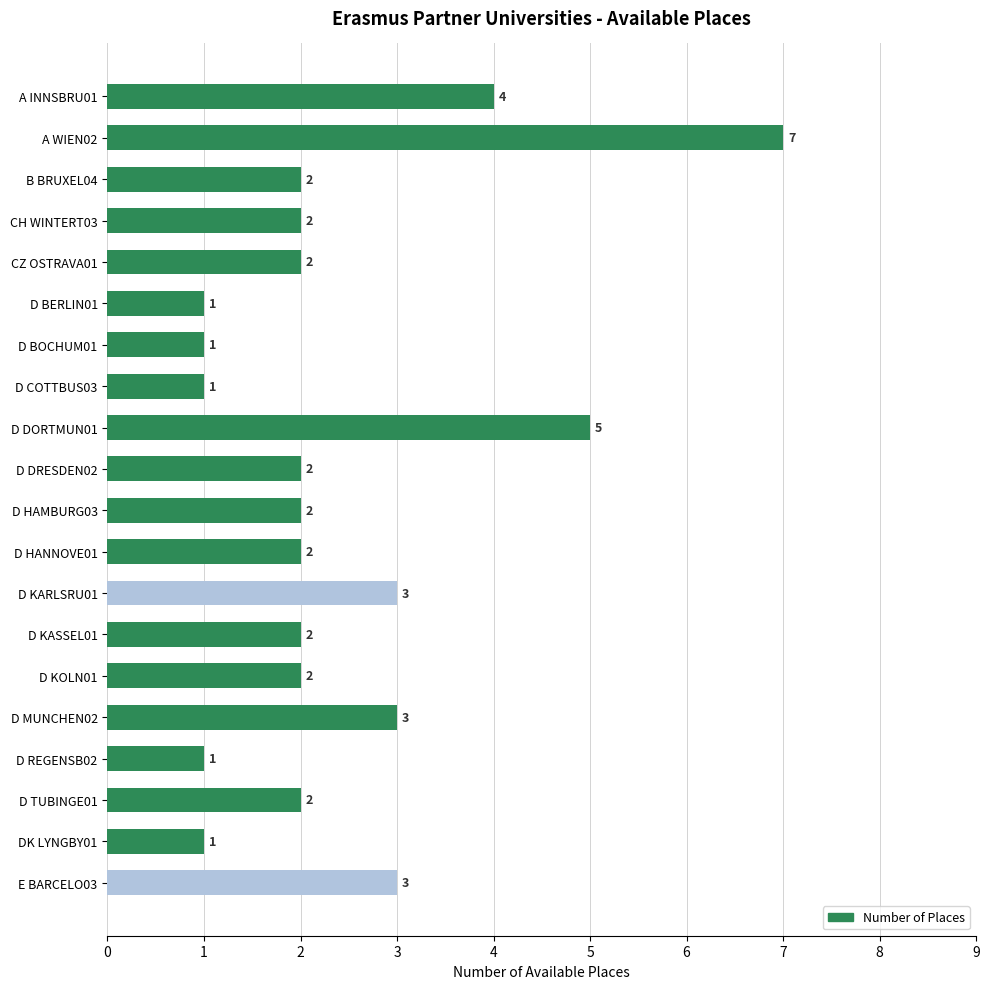

What is the value of the 4th bar from the top?

2